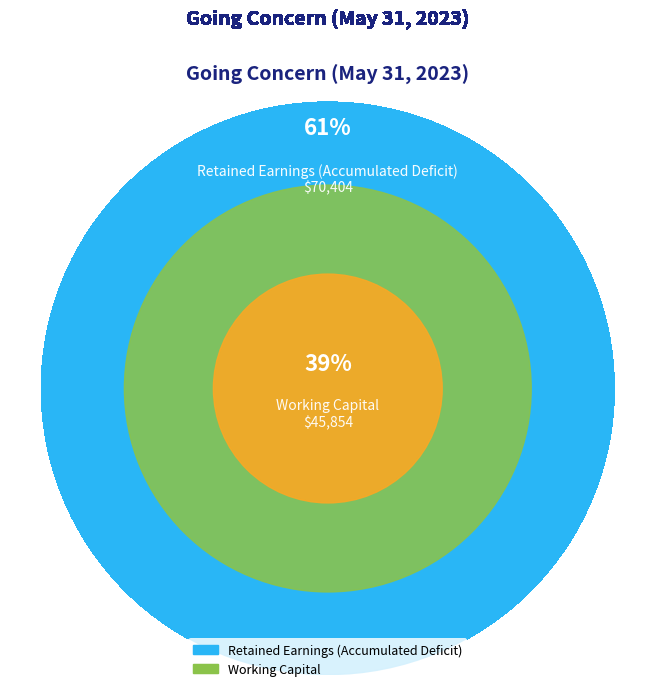

To the nearest percent, what is the average slice percentage?

50%